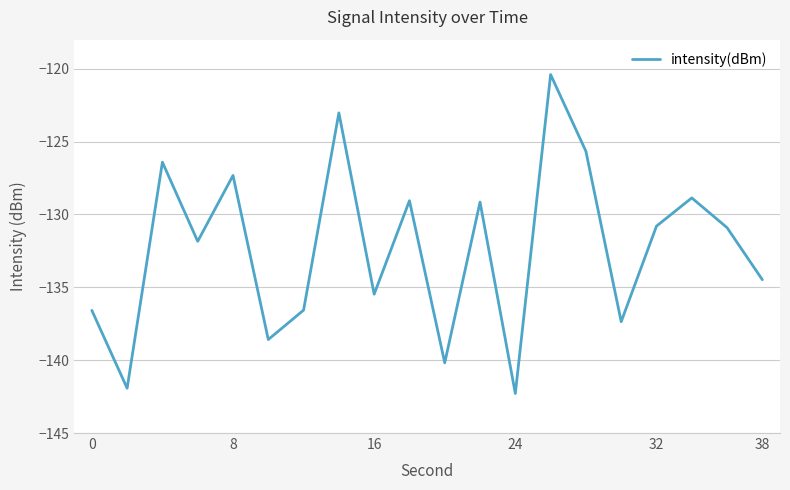

What is the minimum value shown in the chart?

-142.3